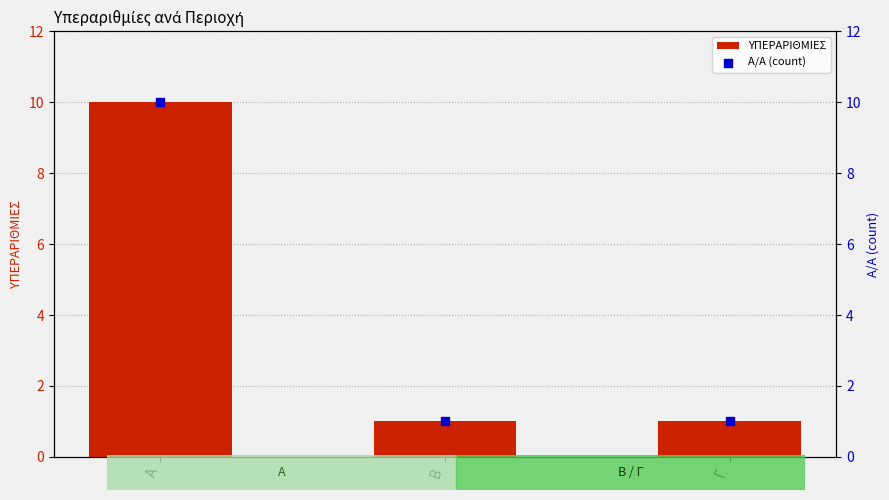

Which series contains the highest Y value?

ΥΠΕΡΑΡΙΘΜΙΕΣ